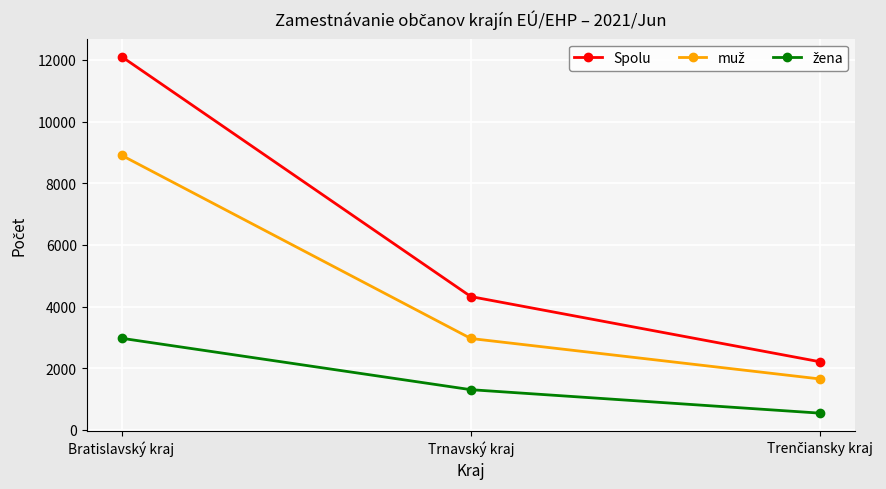

What is the maximum value shown in the chart?

12108